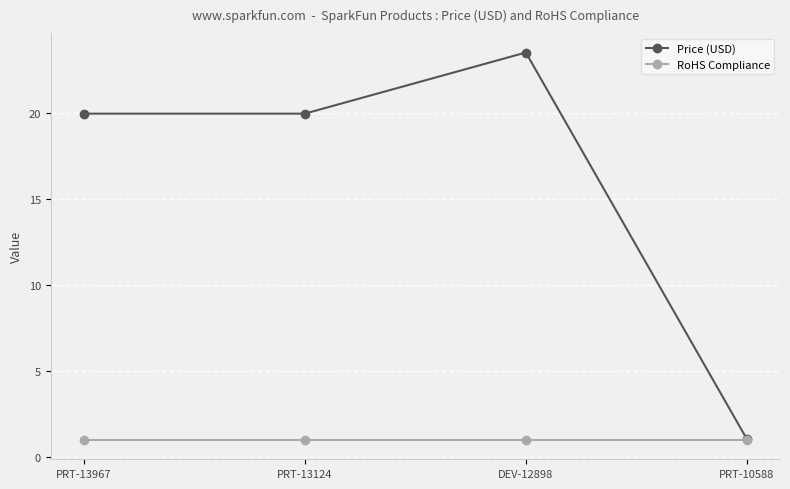

How many lines are shown in the chart?

2